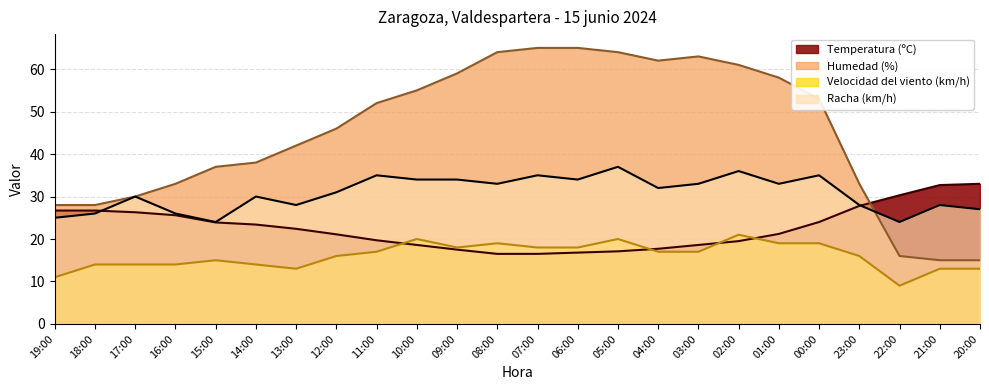

True or false: Humedad (%) has a value of 76.6 at 00:00.

False